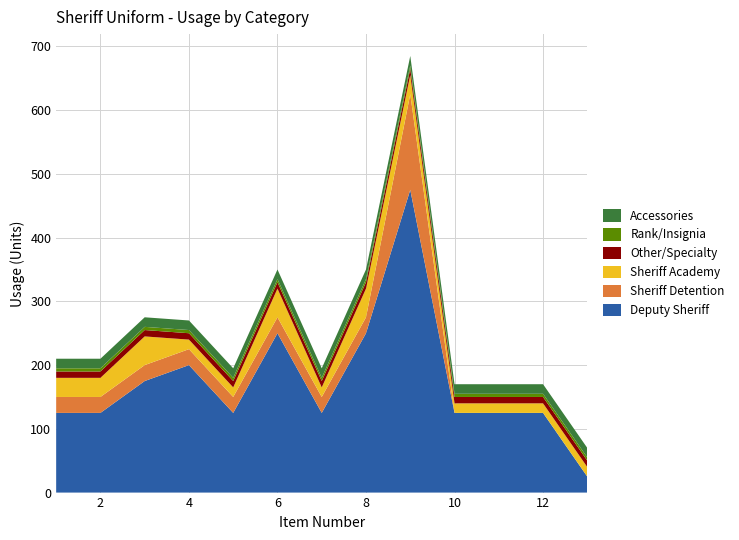

Reading left to right, extract all data points from this chart.

Deputy Sheriff: Item 1=125	Item 2=125	Item 3=175	Item 4=200	Item 5=125	Item 6=250	Item 7=125	Item 8=250	Item 9=475	Item 10=125	Item 11=125	Item 12=125	Item 13=25
Sheriff Detention: Item 1=25	Item 2=25	Item 3=25	Item 4=25	Item 5=25	Item 6=25	Item 7=25	Item 8=25	Item 9=150	Item 10=0	Item 11=0	Item 12=0	Item 13=0
Sheriff Academy: Item 1=30	Item 2=30	Item 3=45	Item 4=15	Item 5=15	Item 6=45	Item 7=15	Item 8=45	Item 9=30	Item 10=15	Item 11=15	Item 12=15	Item 13=15
Other/Specialty: Item 1=10	Item 2=10	Item 3=10	Item 4=10	Item 5=10	Item 6=10	Item 7=10	Item 8=10	Item 9=10	Item 10=10	Item 11=10	Item 12=10	Item 13=10
Rank/Insignia: Item 1=5	Item 2=5	Item 3=5	Item 4=5	Item 5=5	Item 6=5	Item 7=5	Item 8=5	Item 9=5	Item 10=5	Item 11=5	Item 12=5	Item 13=5
Accessories: Item 1=15	Item 2=15	Item 3=15	Item 4=15	Item 5=15	Item 6=15	Item 7=15	Item 8=15	Item 9=15	Item 10=15	Item 11=15	Item 12=15	Item 13=15